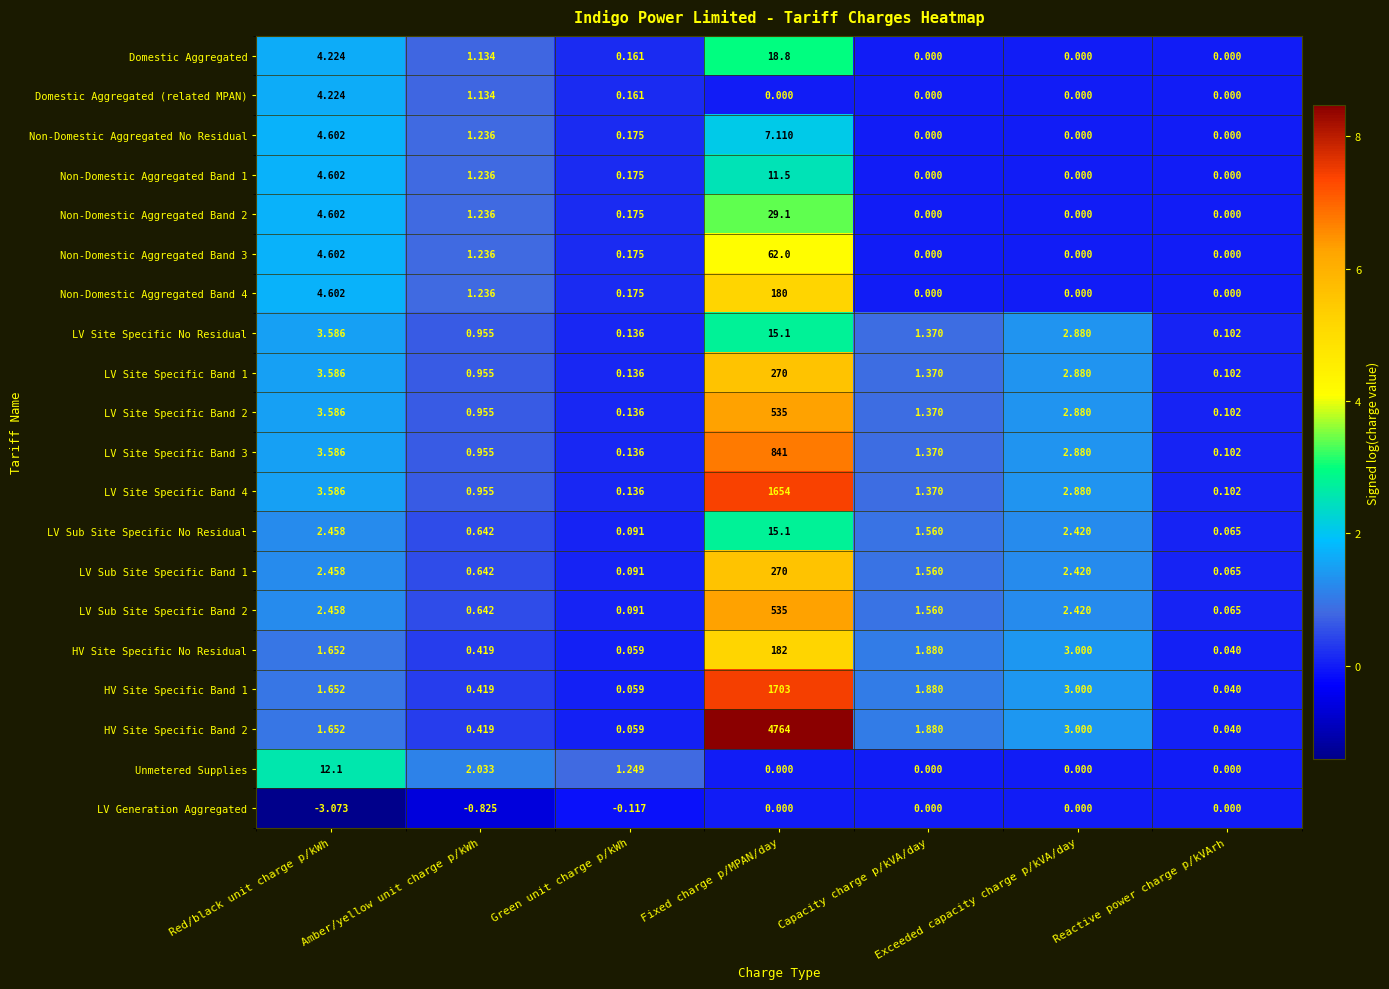

List the labels in order of LV Sub Site Specific Band 1 value, smallest first.

Reactive power charge p/kVArh, Green unit charge p/kWh, Amber/yellow unit charge p/kWh, Capacity charge p/kVA/day, Exceeded capacity charge p/kVA/day, Red/black unit charge p/kWh, Fixed charge p/MPAN/day